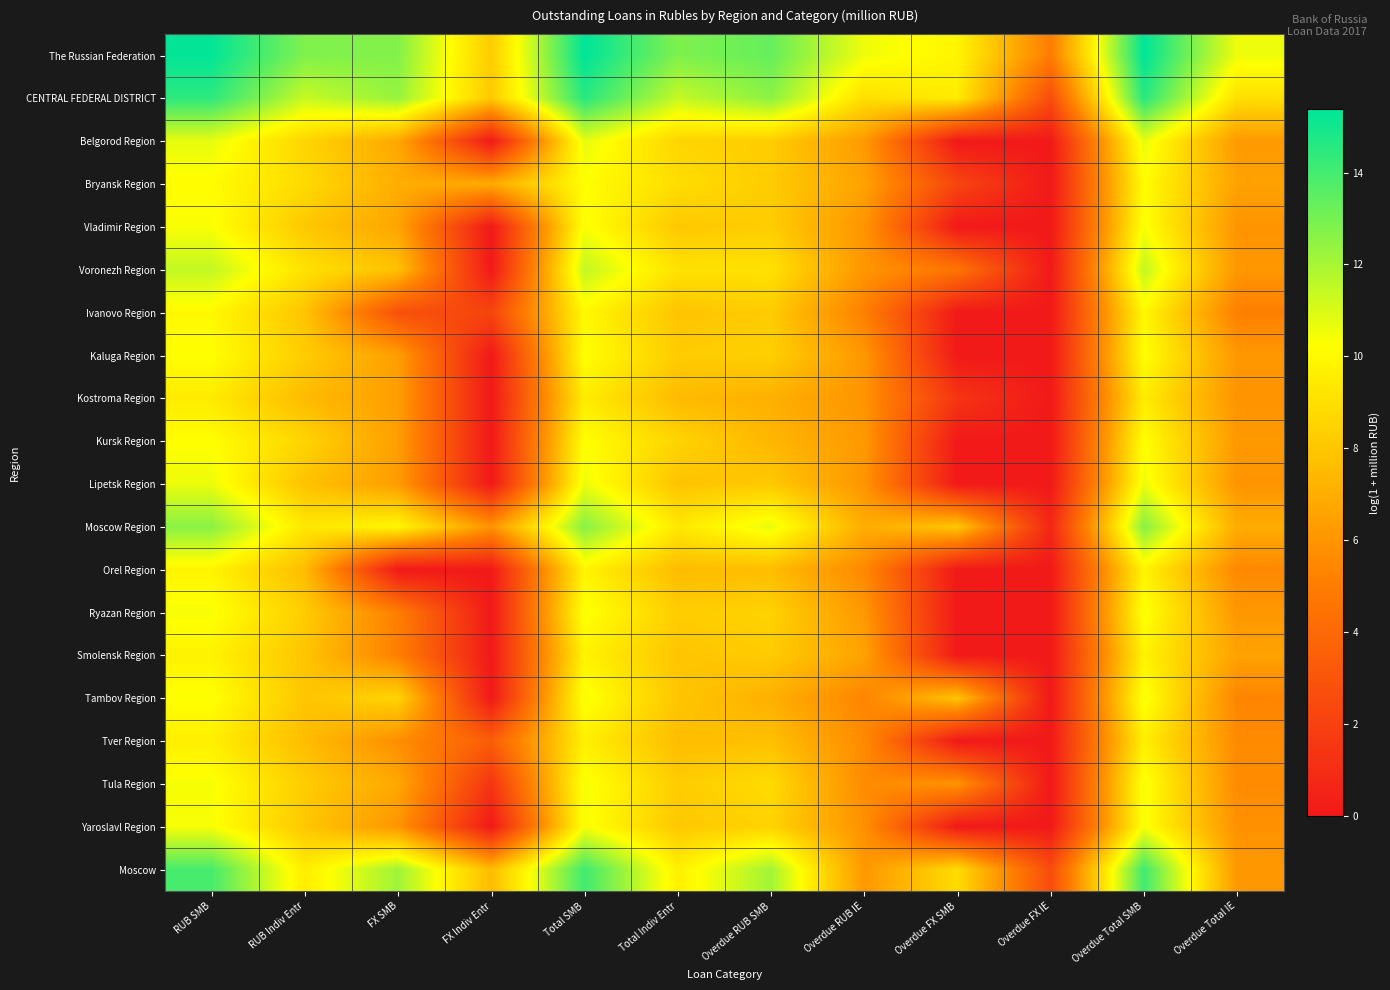

What is the difference between the highest and lowest values at RUB Indiv Entr?

5.3